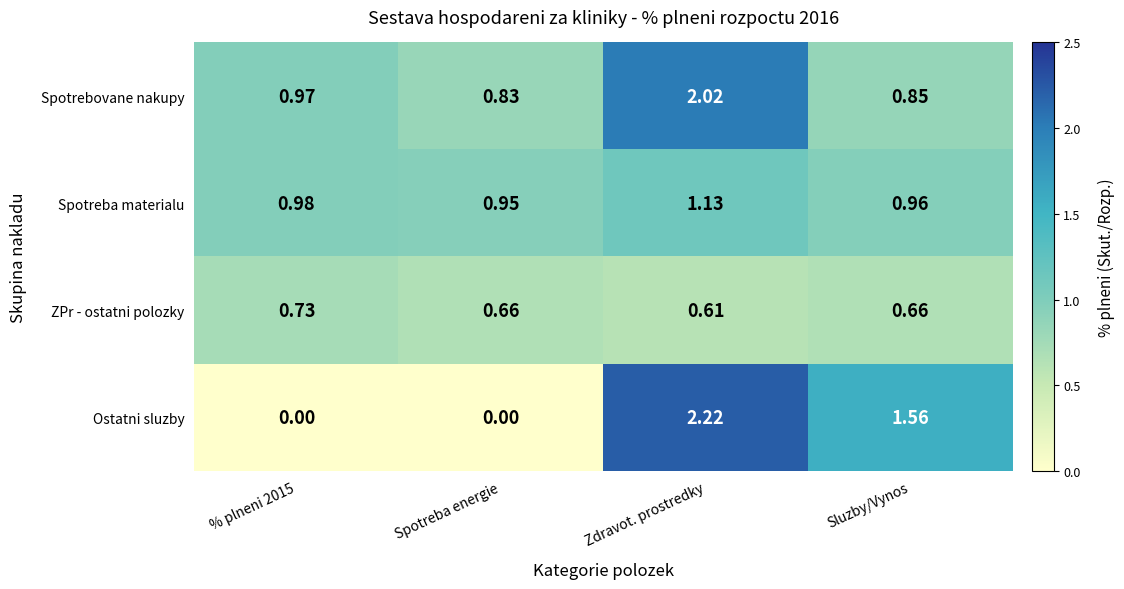

Rank the series by their maximum value, from lowest to highest.

ZPr - ostatni polozky, Spotreba materialu, Spotrebovane nakupy, Ostatni sluzby